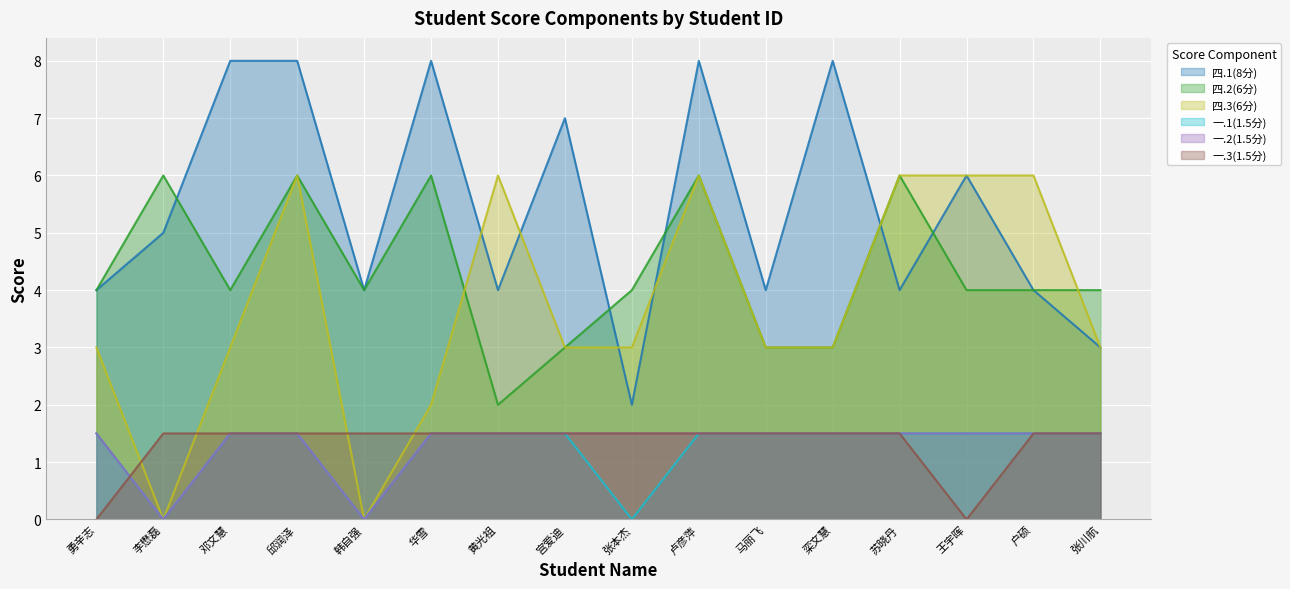

True or false: 一.3(1.5分) has a value of 0.0 at 勇辛志.

True